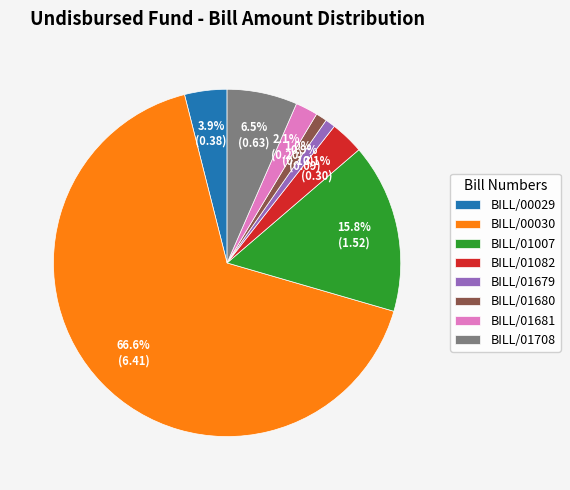

Do BILL/01679 and BILL/00030 together represent more than half of the pie?

Yes